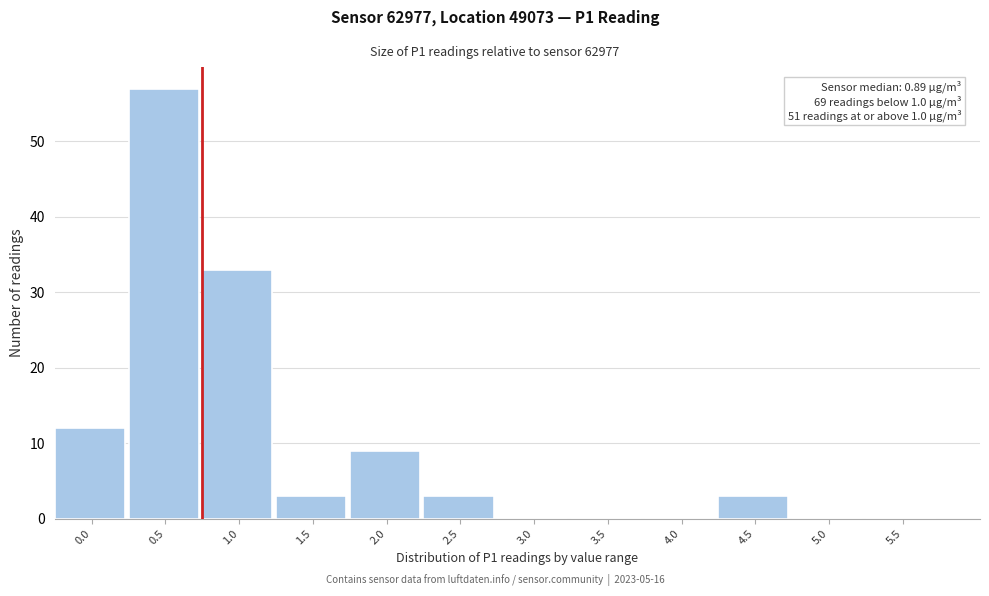

Reading left to right, what are all the values shown in this chart?

0.0=12	0.5=57	1.0=33	1.5=3	2.0=9	2.5=3	3.0=0	3.5=0	4.0=0	4.5=3	5.0=0	5.5=0